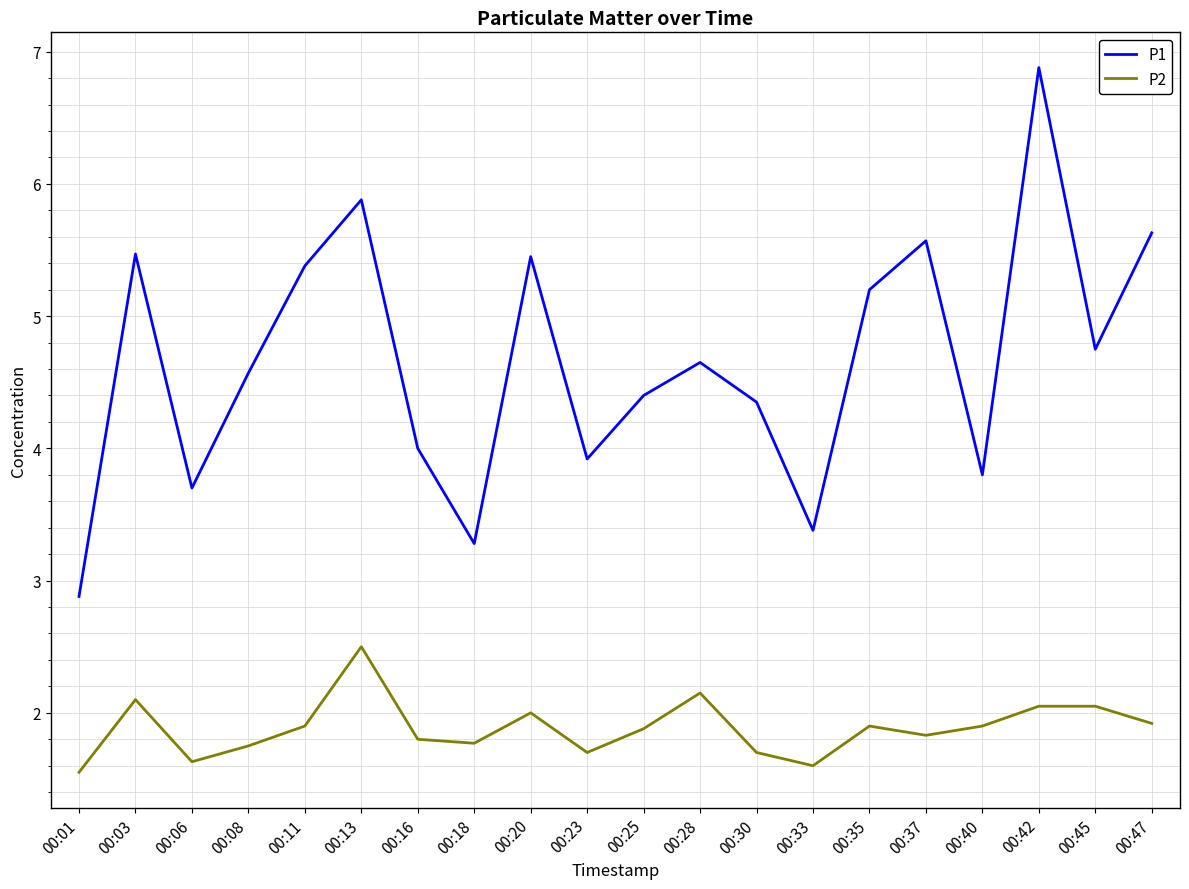

What is the total value across all series at 00:11?

7.3